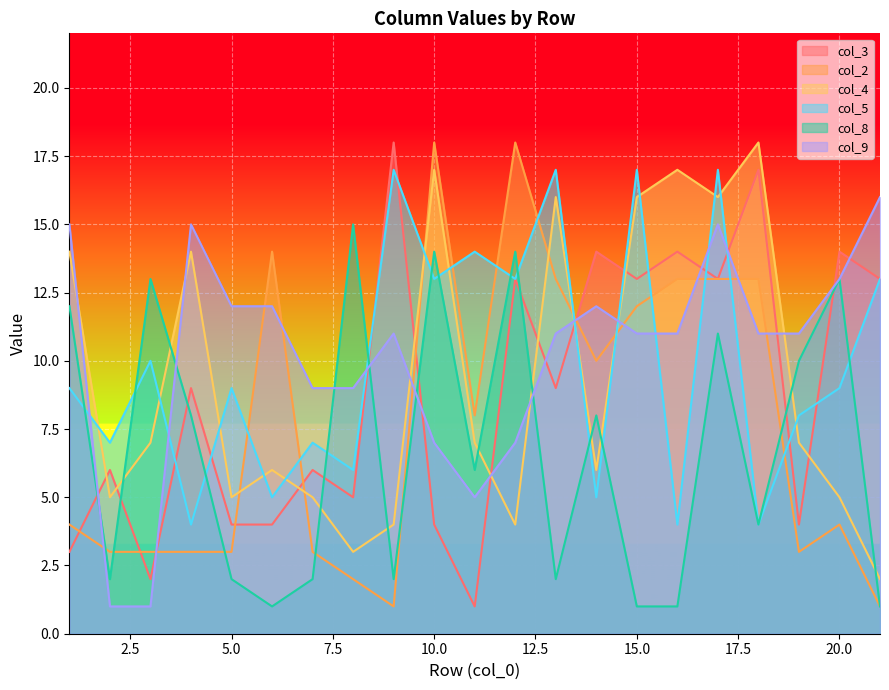

At which category is the sum across all series the highest?

17